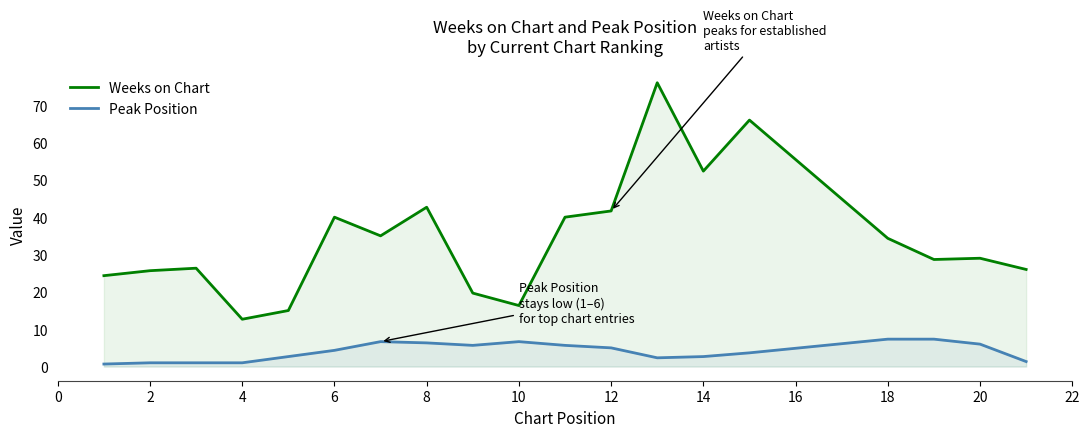

Is it true that Peak Position equals 1.0 at 4?

True